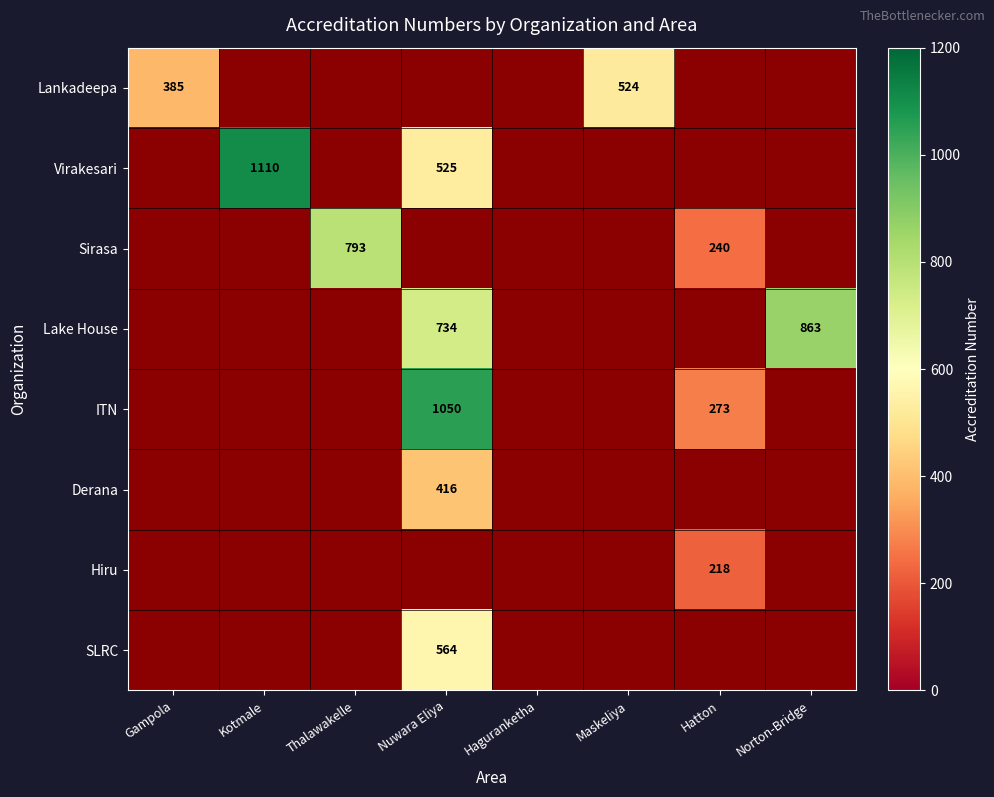

The value of SLRC at Nuwara Eliya is 246. True or false?

False